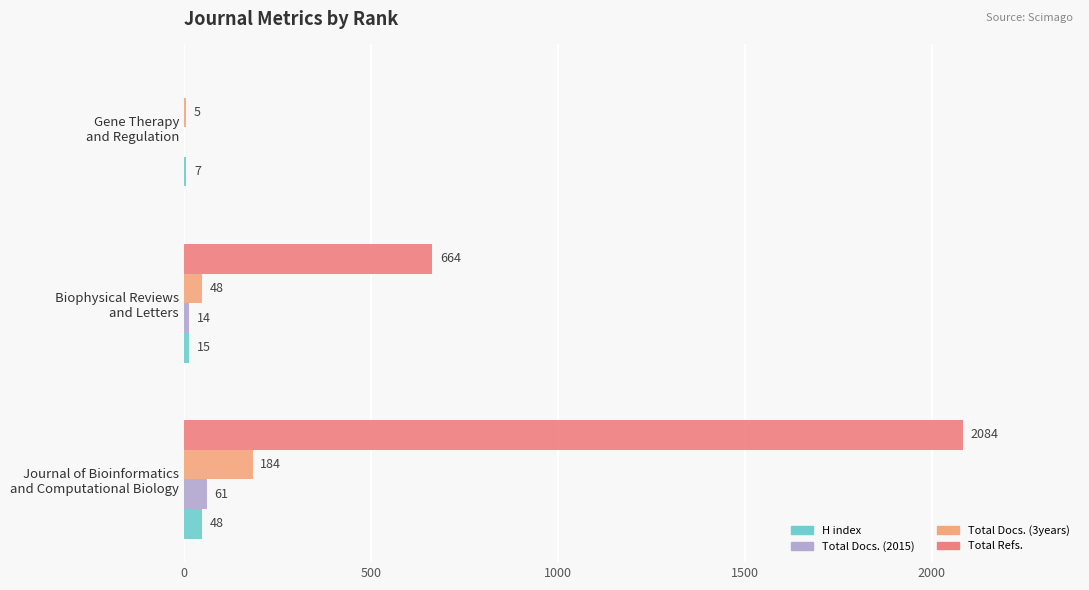

What is the sum of all Total Docs. (2015) values?

75